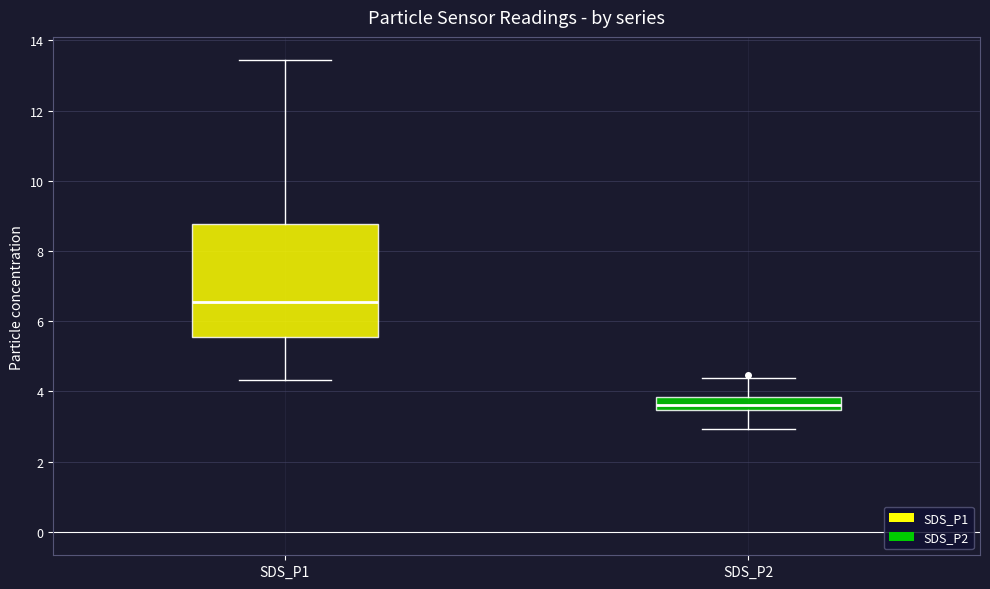

Reading left to right, transcribe this box plot: for each box, give where its median line is, the range the box spans, and where its two whiskers end, as read against the y-axis. The values are not printed on the chart, so give them approximately, as read against the axis.

SDS_P1: median 6.6, box 5.6 to 8.8, whiskers 4.4 to 13.4
SDS_P2: median 3.6, box 3.4 to 3.8, whiskers 3.0 to 4.4